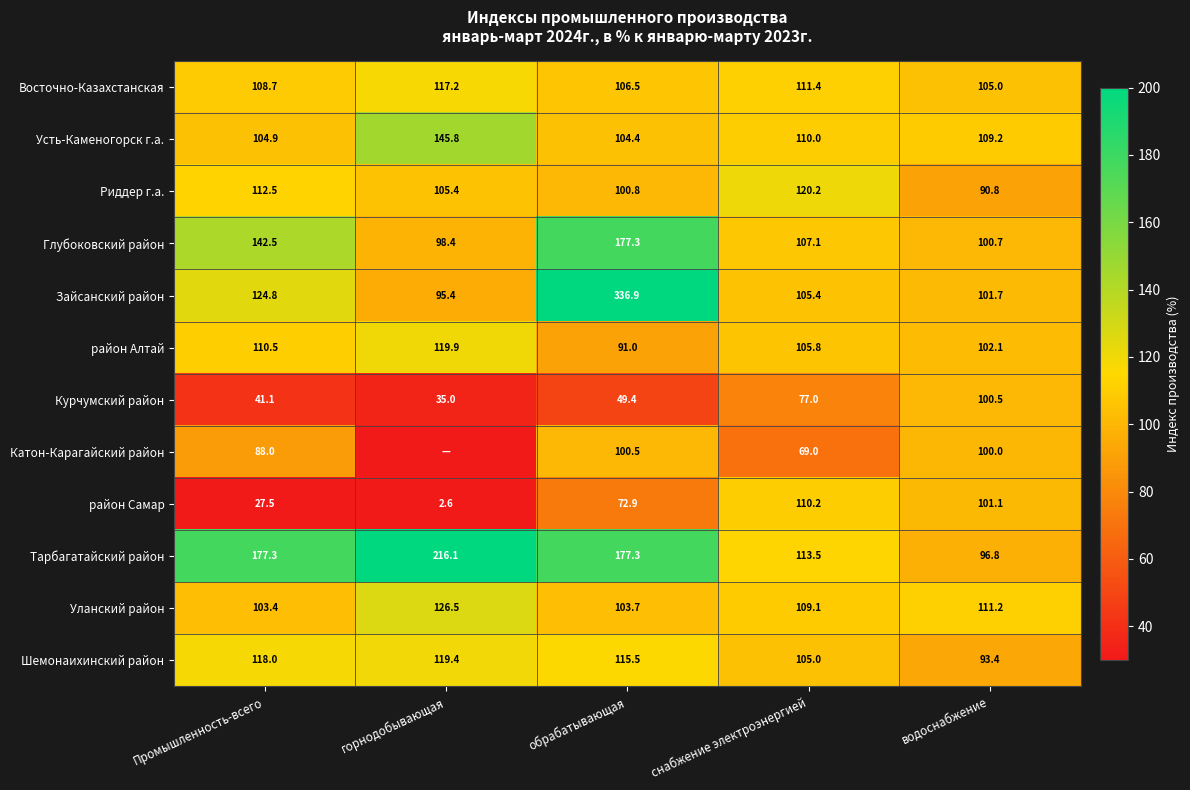

Which category has the lowest value in the район Самар series?

горнодобывающая